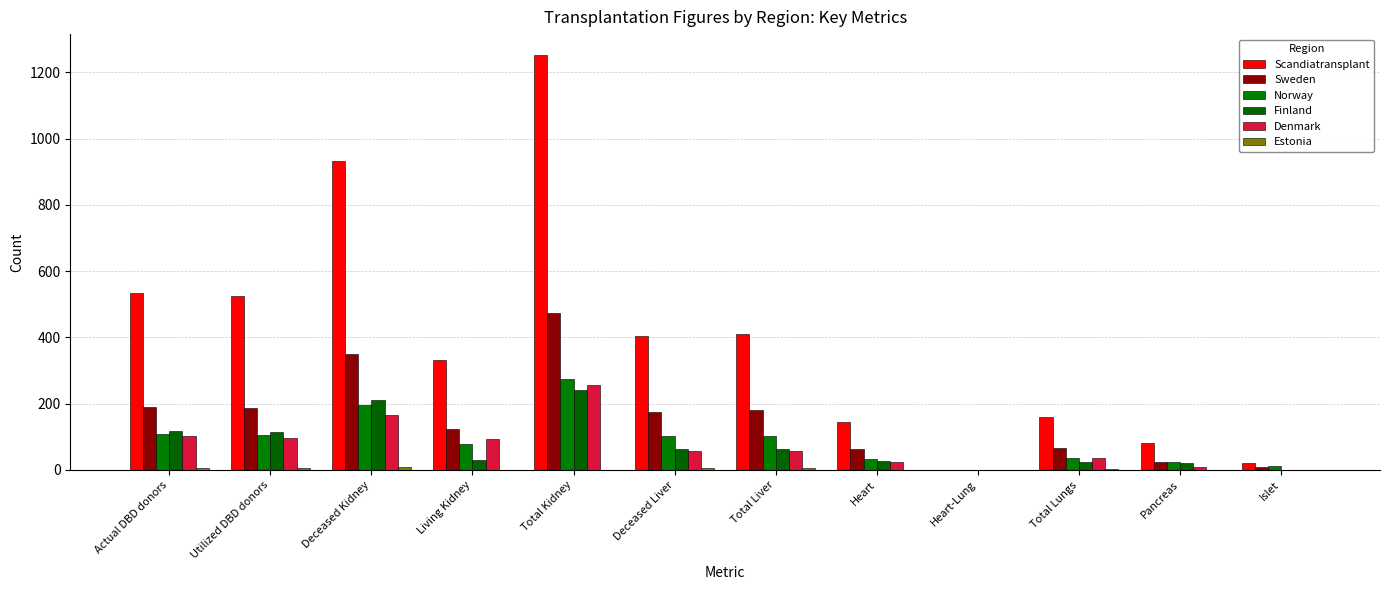

Reading left to right, transcribe all the data shown in this chart.

Scandiatransplant: 533	526	932	331	1253	404	409	145	0	161	80	20
Sweden: 191	188	349	125	474	176	181	62	0	65	25	9
Norway: 108	105	197	77	274	102	102	32	0	35	24	11
Finland: 118	116	211	29	240	63	63	26	0	24	21	0
Denmark: 103	97	165	92	257	57	57	25	0	35	9	0
Estonia: 7	7	10	0	0	6	6	0	0	2	1	0